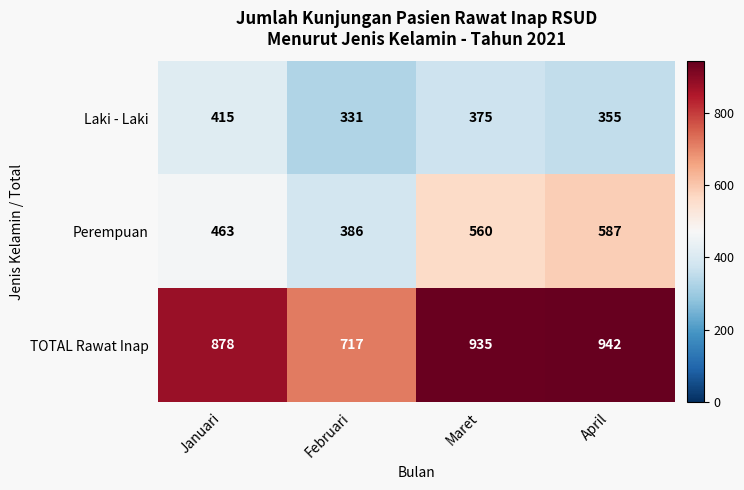

Rank the series at Februari from lowest to highest value.

Laki - Laki, Perempuan, TOTAL Rawat Inap